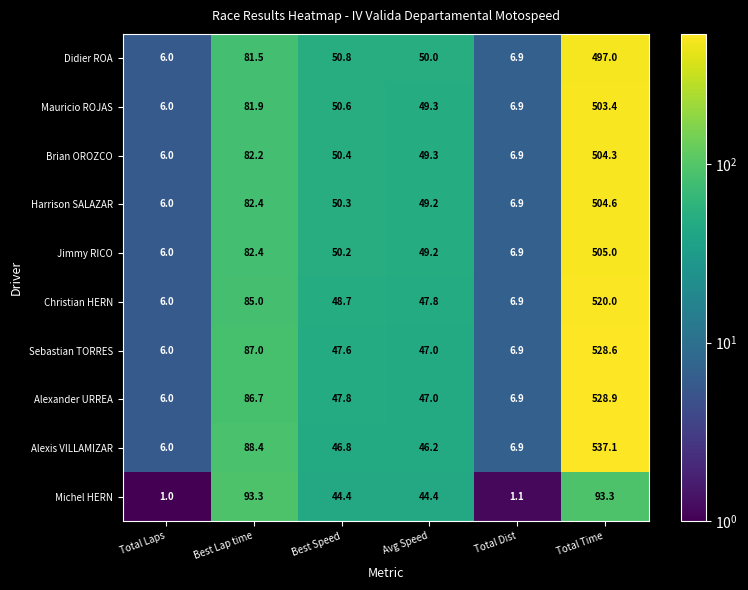

Is it true that Brian OROZCO equals 50.4 at Best Speed?

True